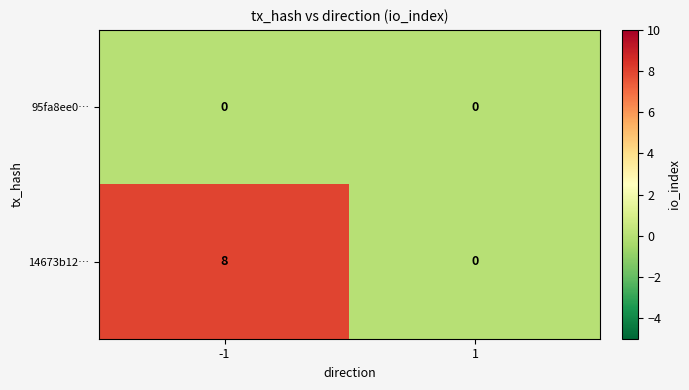

How many series are shown in this chart?

2